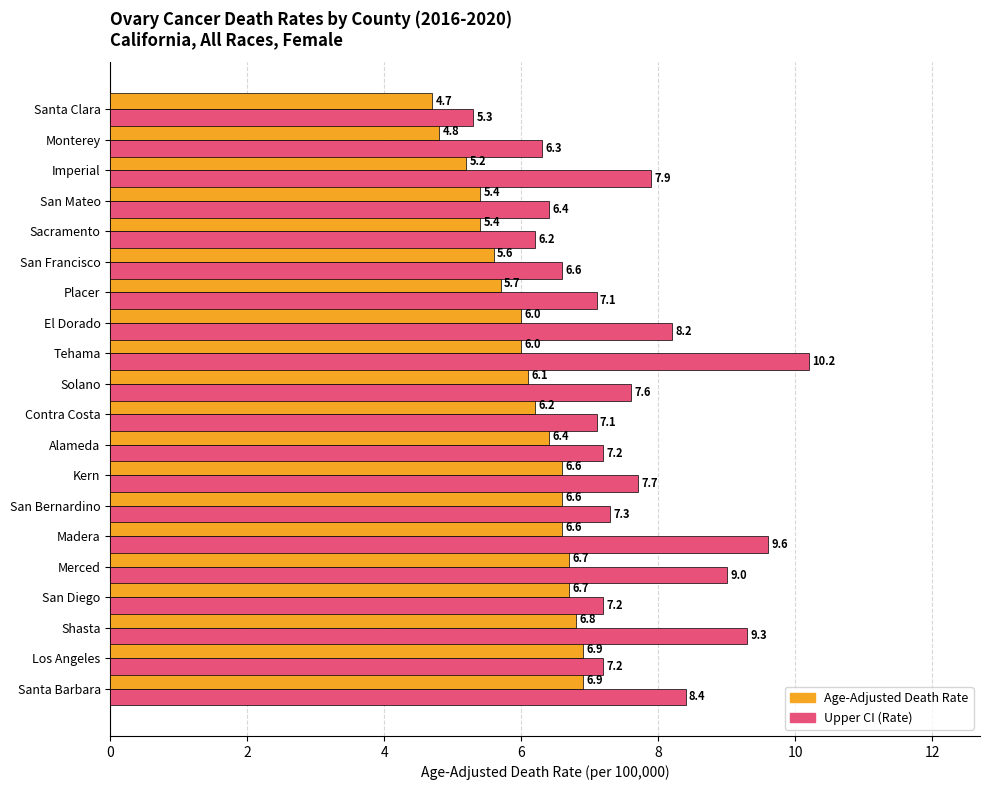

What is the difference between the highest and lowest values at Santa Barbara?

1.5